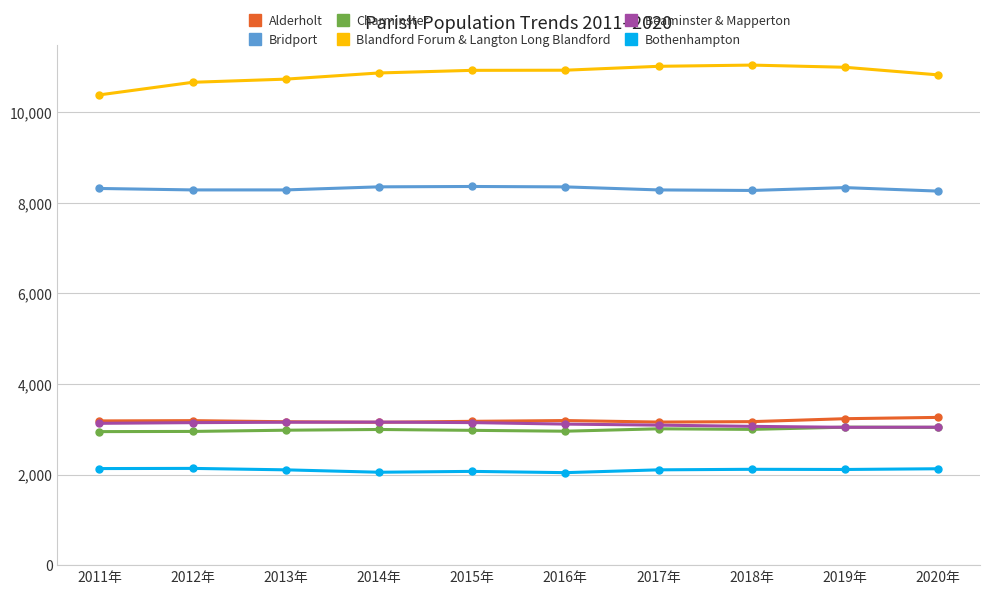

True or false: Blandford Forum & Langton Long Blandford and Bothenhampton cross at least once.

False